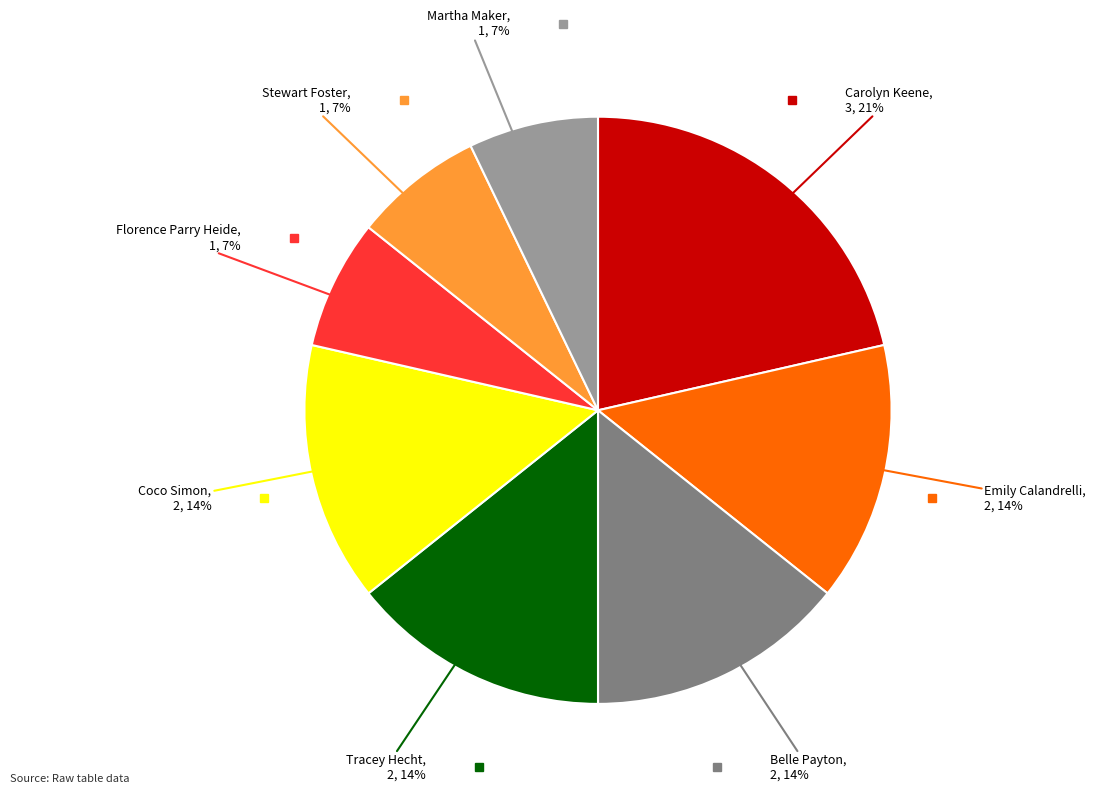

Does any single category account for the majority?

No